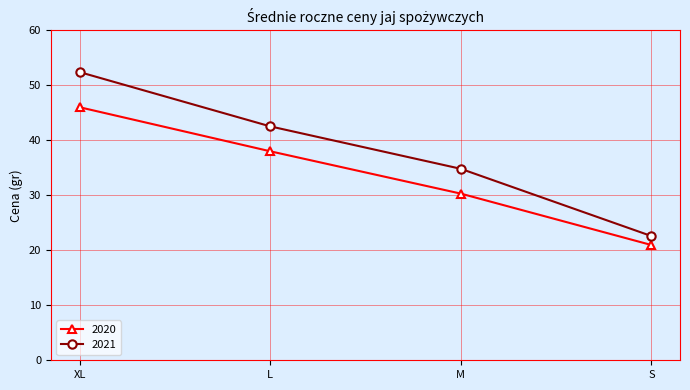

What is the difference between the highest and lowest values at L?

4.5